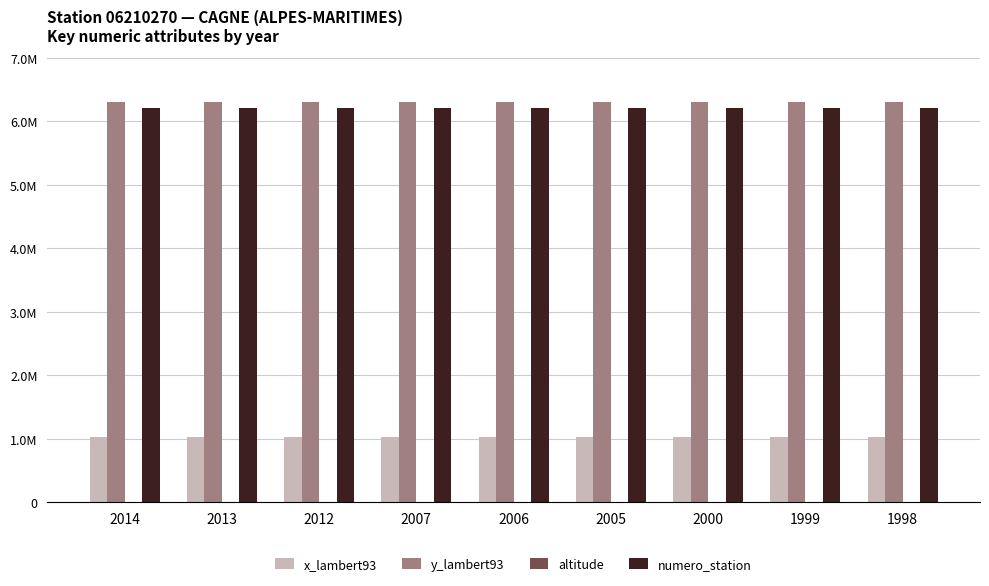

Rank the categories by numero_station value from highest to lowest.

2014, 2013, 2012, 2007, 2006, 2005, 2000, 1999, 1998